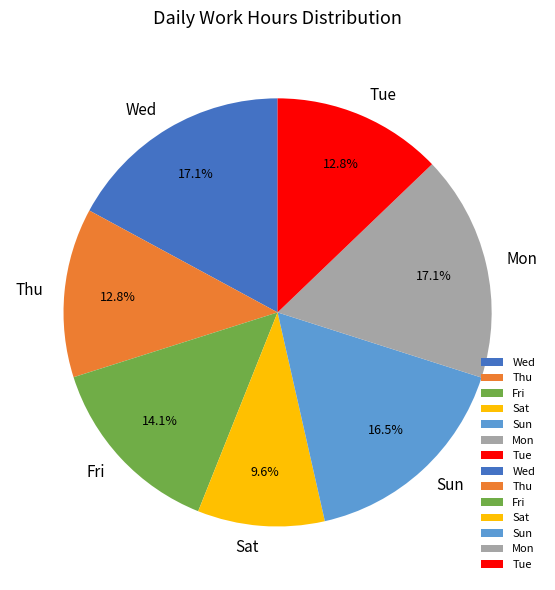

Is there any slice that represents more than half of the pie?

No